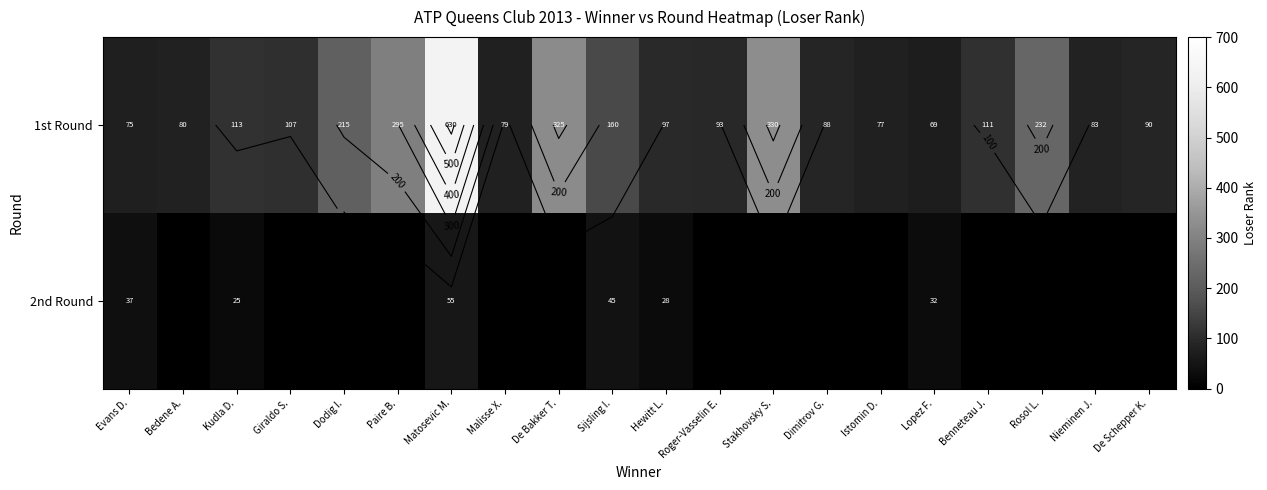

True or false: 2nd Round has a value of 0 at Stakhovsky S..

True